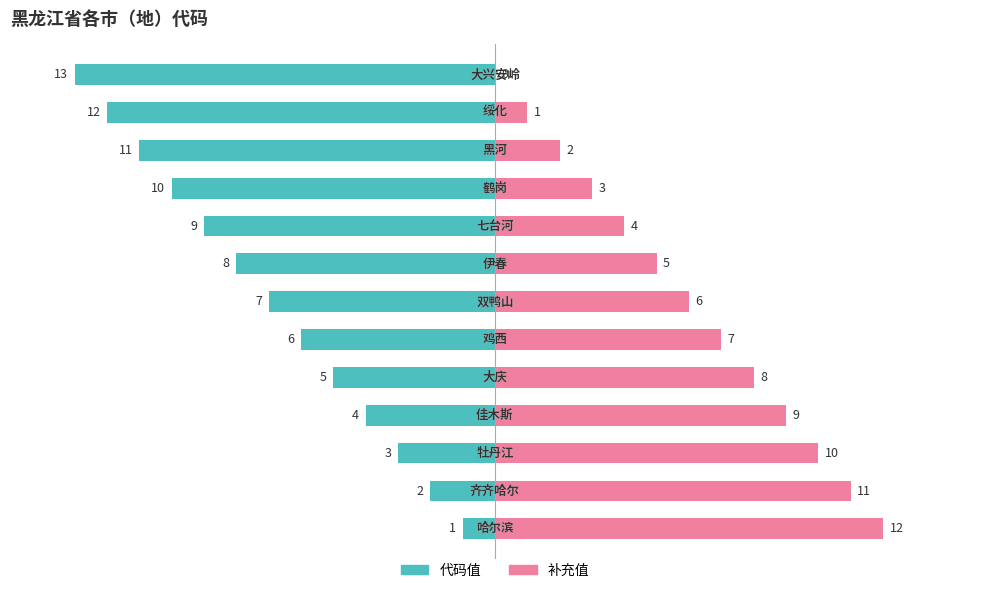

What is the sum of all 代码值 values?

-91